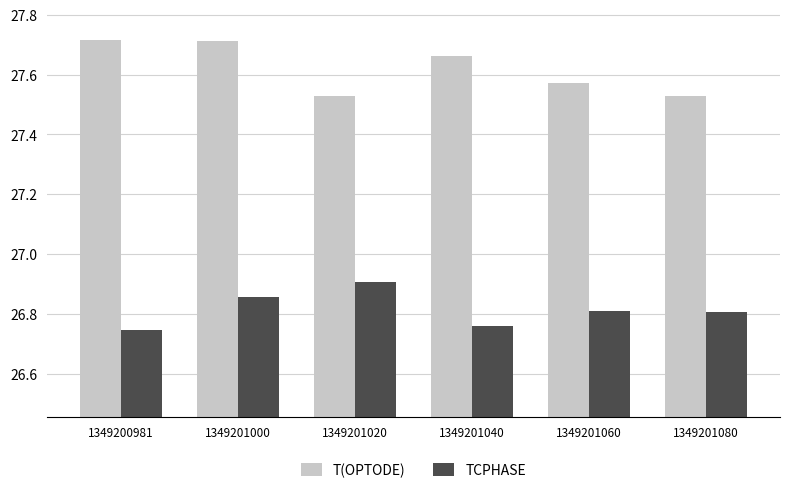

Between 1349200981 and 1349201020, which series saw the biggest shift?

T(OPTODE)